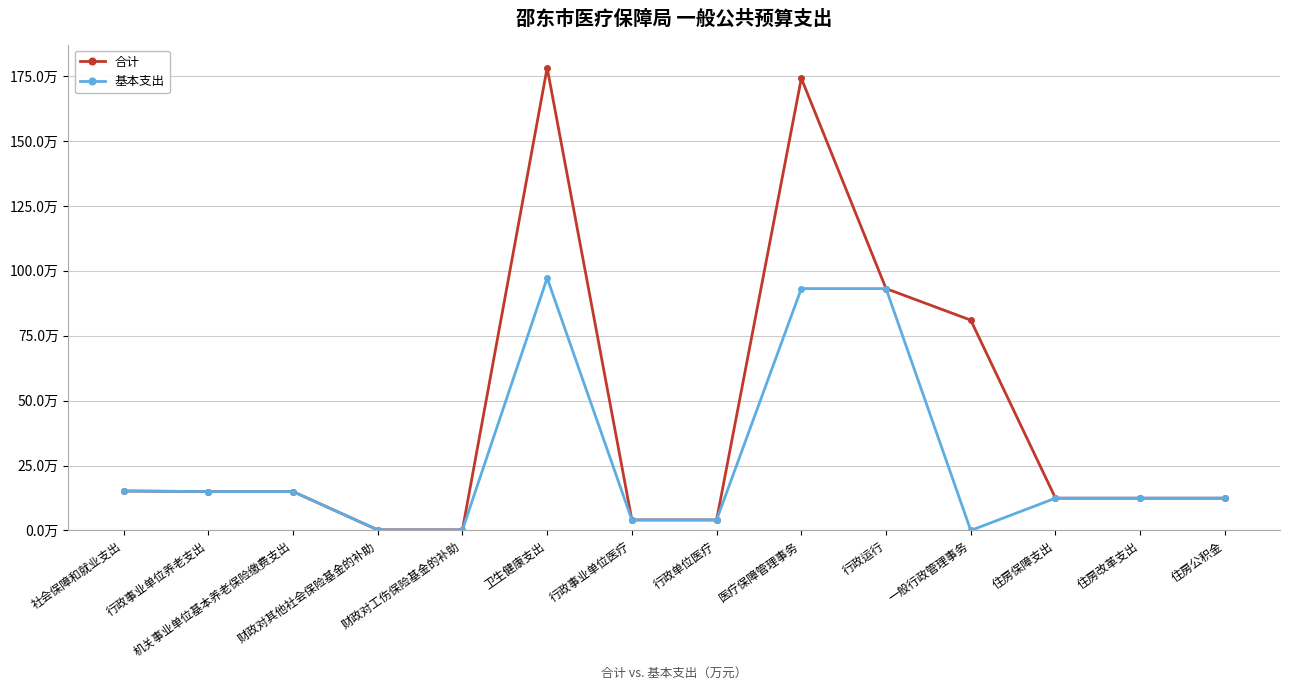

At which category is the sum across all series the highest?

卫生健康支出